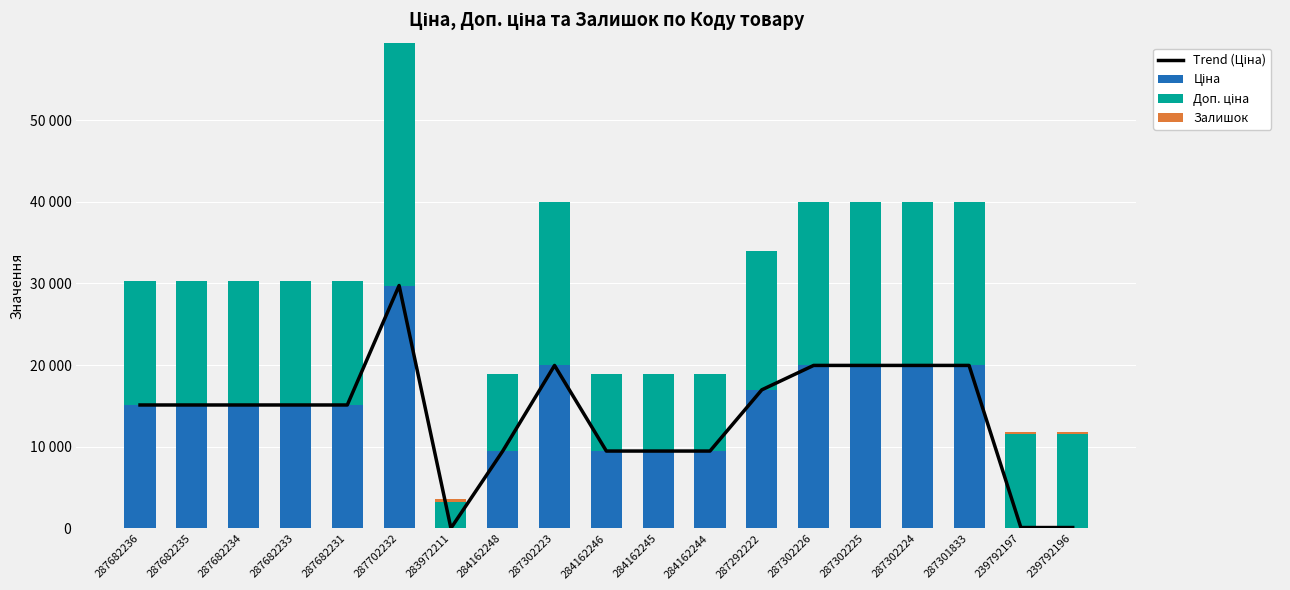

List the series in order of their peak value, highest first.

Trend (Ціна), Ціна, Доп. ціна, Залишок